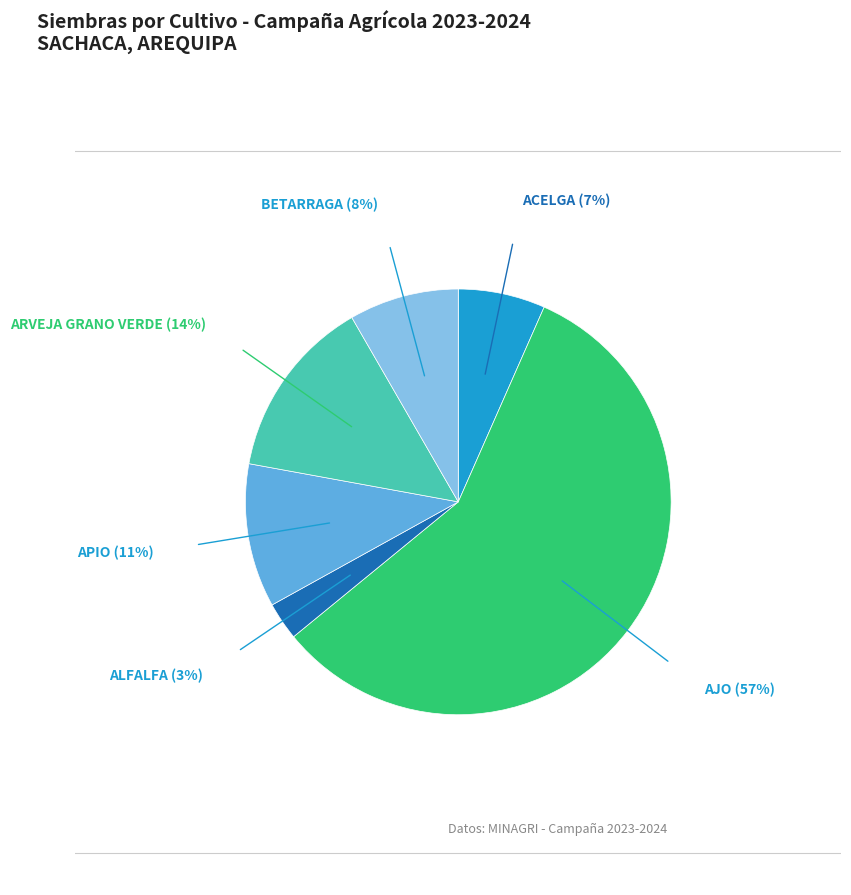

Which has a higher value, APIO or ARVEJA GRANO VERDE?

ARVEJA GRANO VERDE